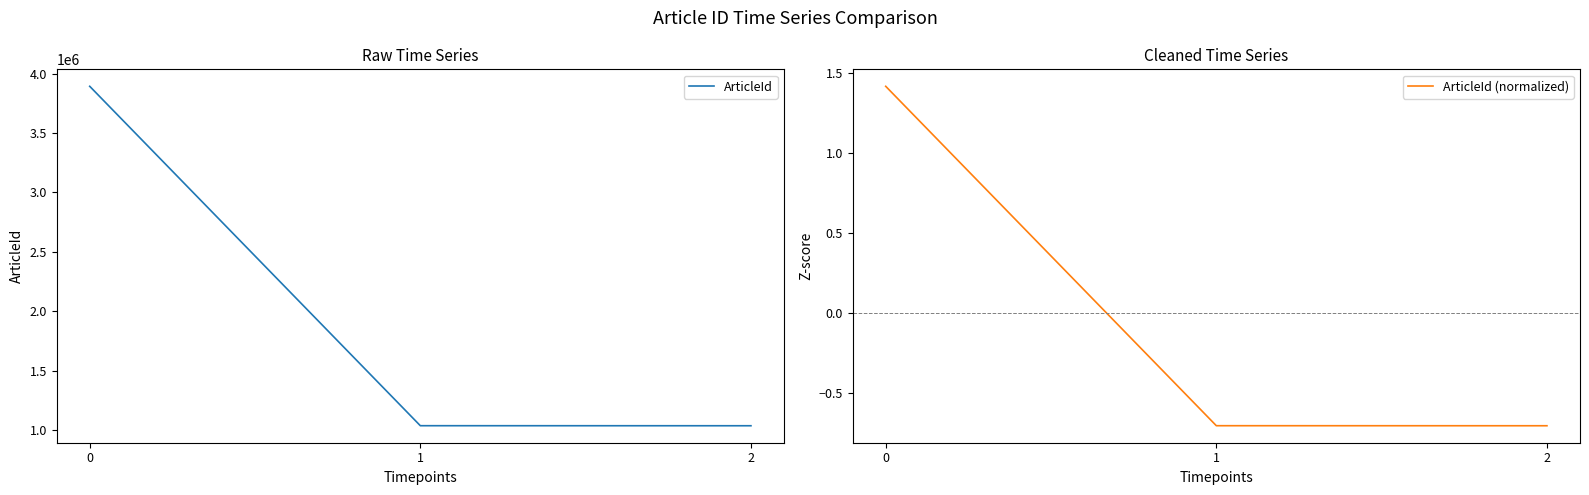

Read the ArticleId (normalized) value at 2.

-0.7